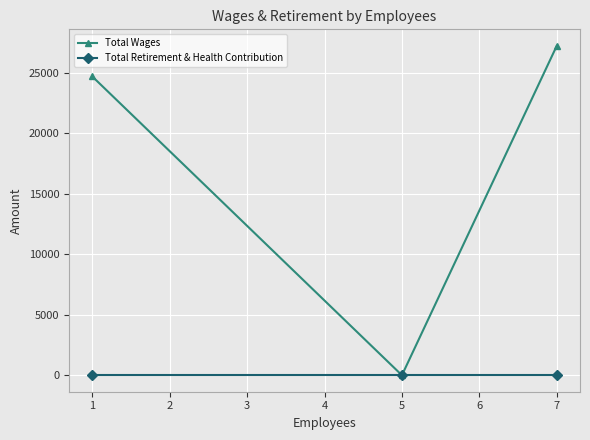

How many lines are shown in the chart?

2